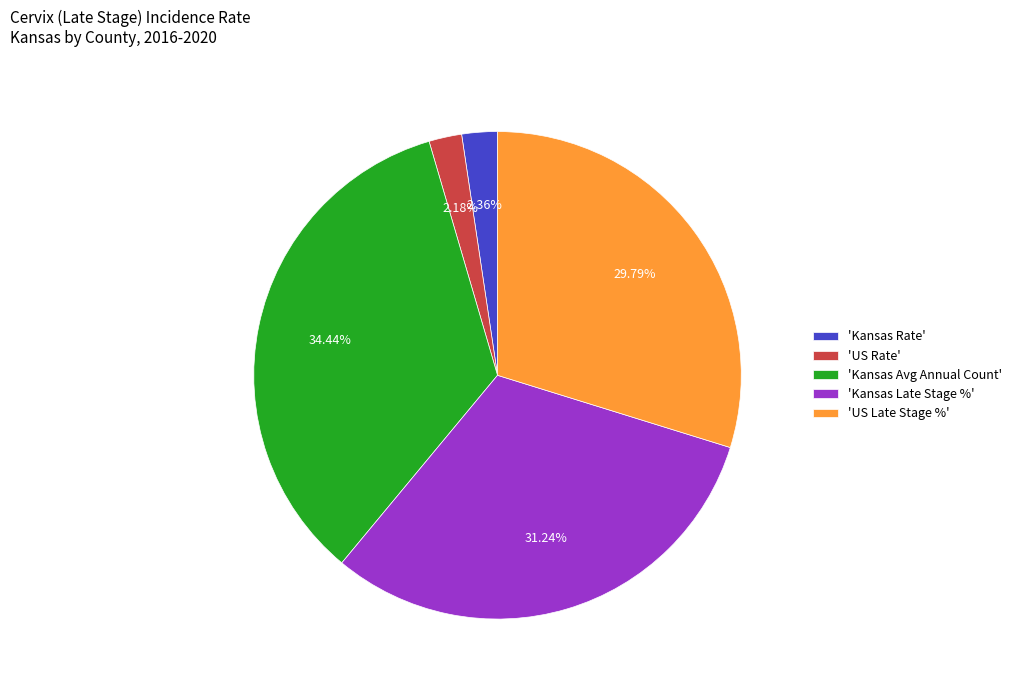

Does 'Kansas Avg Annual Count' represent more than half of the total?

No